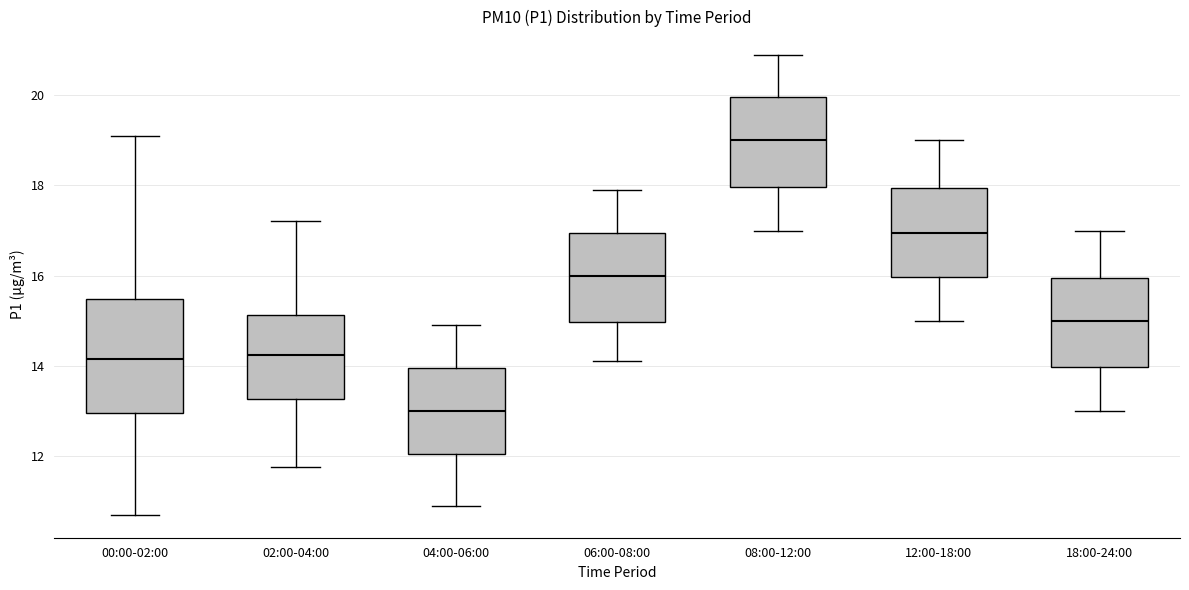

Comparing the boxes themselves (not the whiskers), which one is the tallest?

00:00-02:00